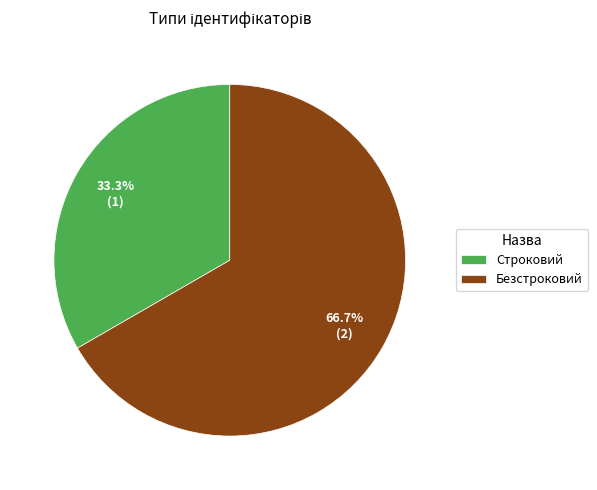

The Безстроковий slice represents 77% of the pie. True or false?

False